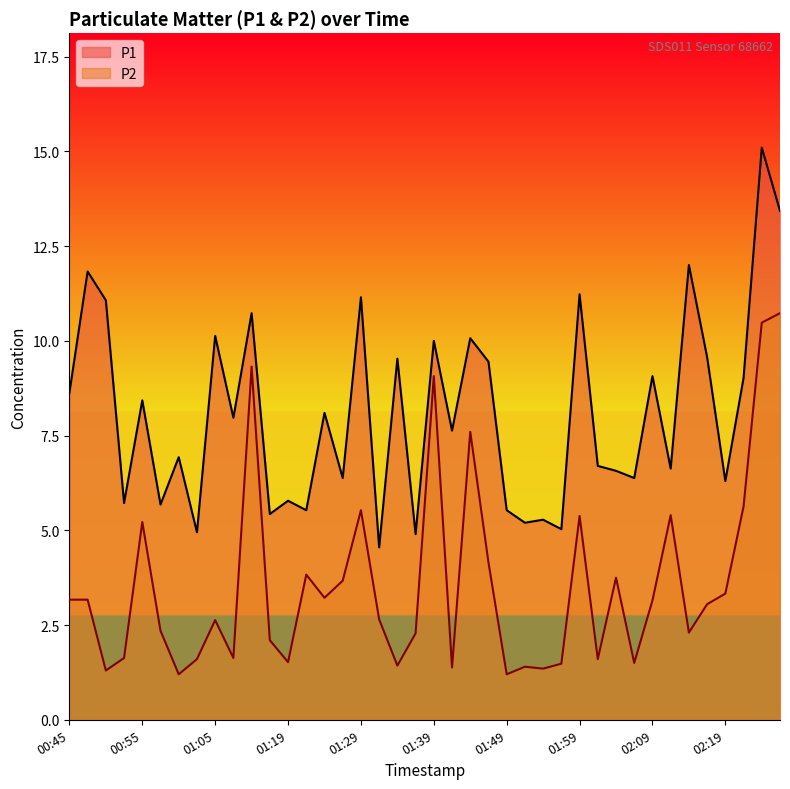

What is the smallest value displayed?

1.2